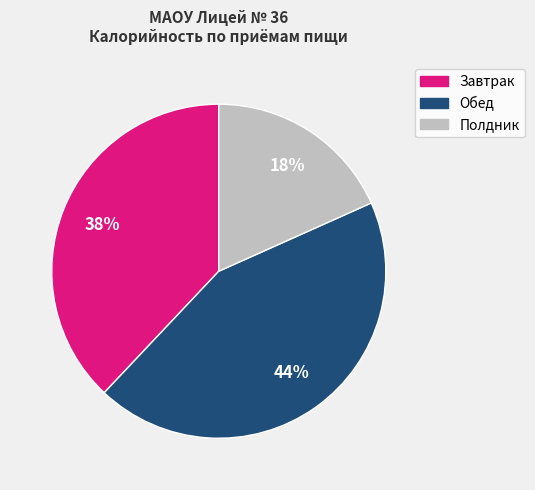

Is there a majority slice in this chart?

No